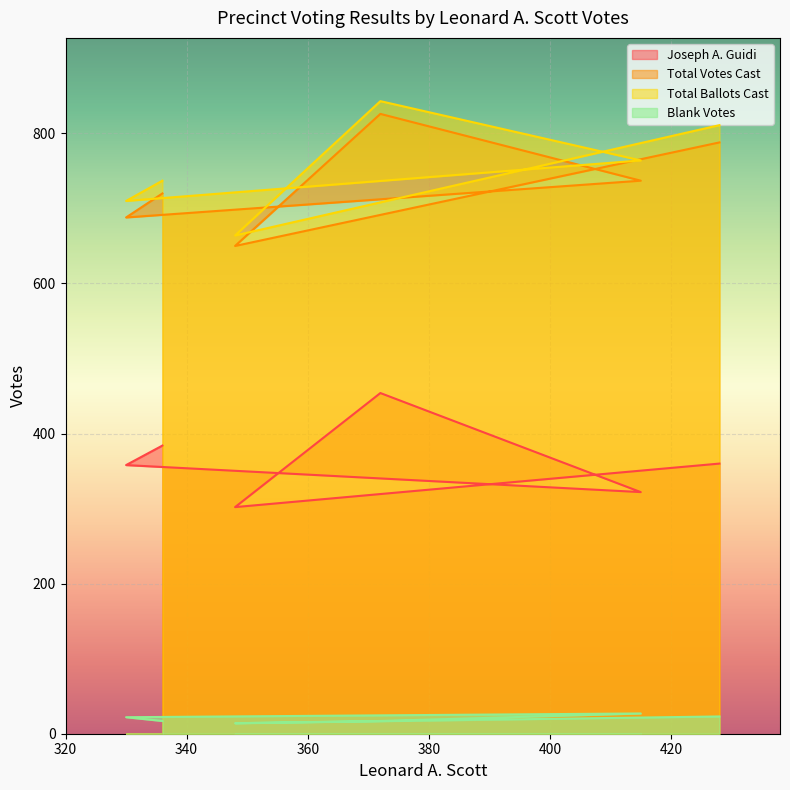

What is the difference between the maximum and second lowest values in the Total Votes Cast series?

138